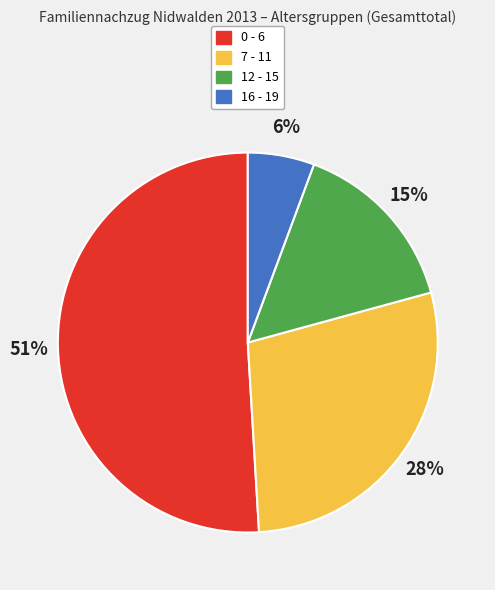

Which slice is the largest?

0 - 6